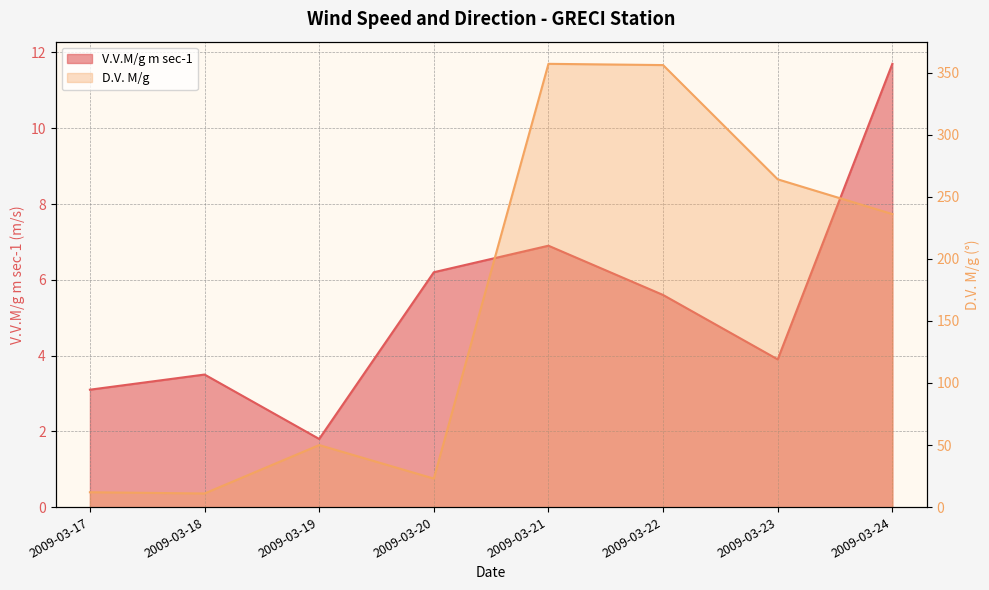

Which series has the largest total across all categories?

D.V. M/g